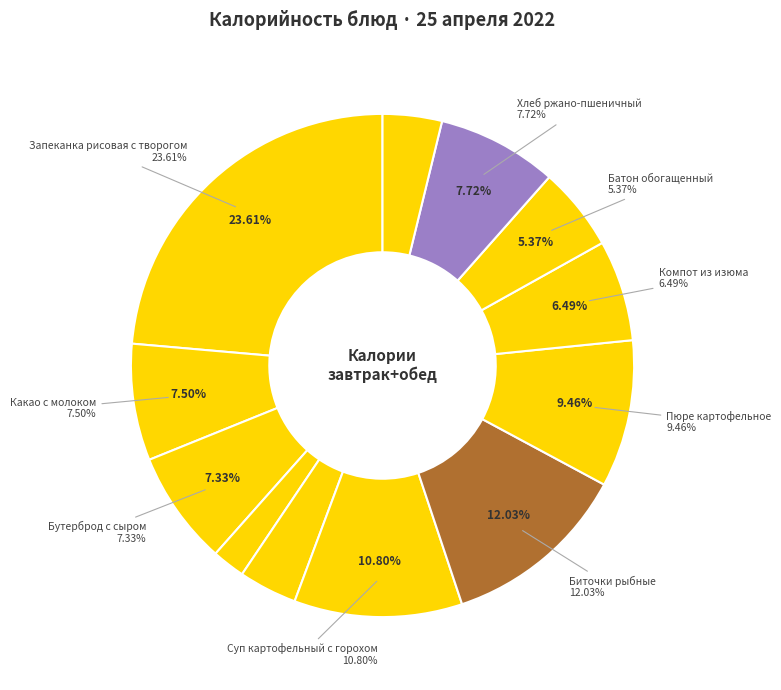

What is the total percentage of Биточки рыбные and Суп картофельный с горохом?

22.8%